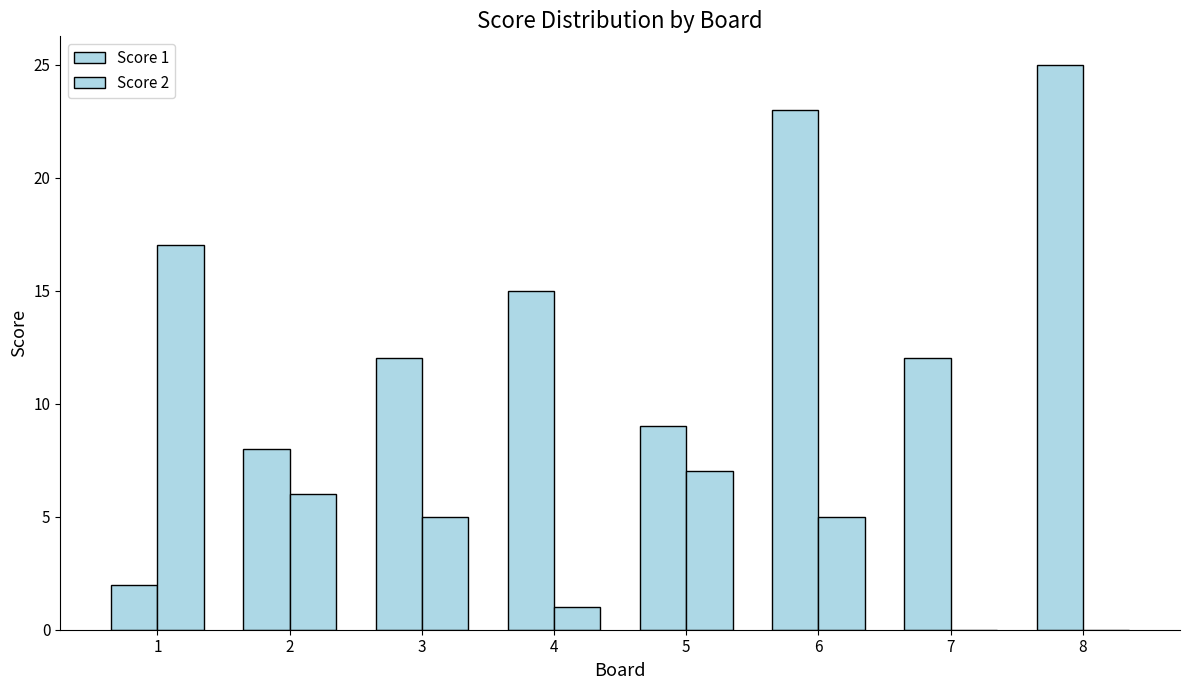

What is the difference between the maximum and minimum values in the Score 2 series?

17